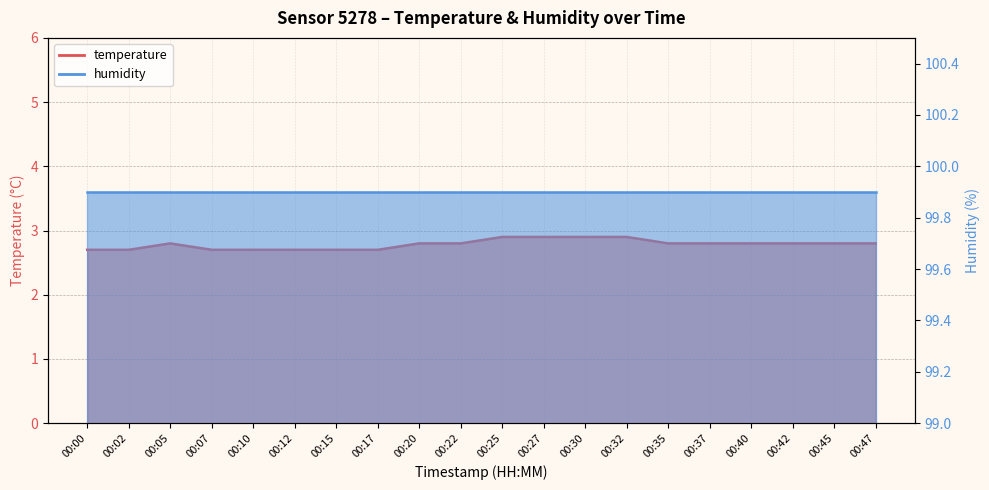

What is the approximate value at 00:05?

2.8